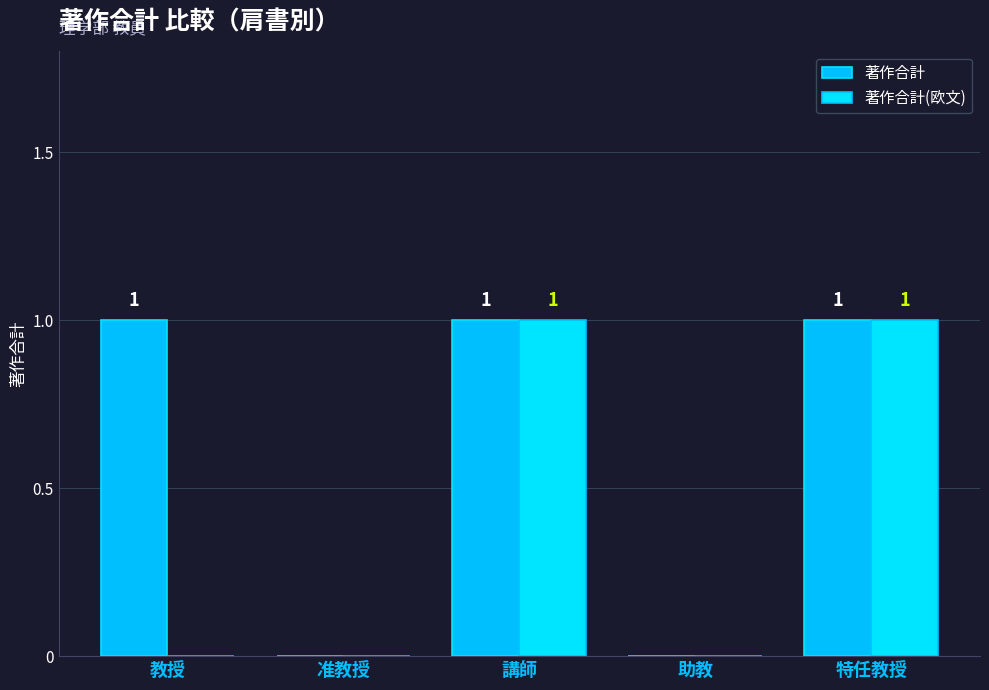

At how many categories does at least one series exceed 0?

3